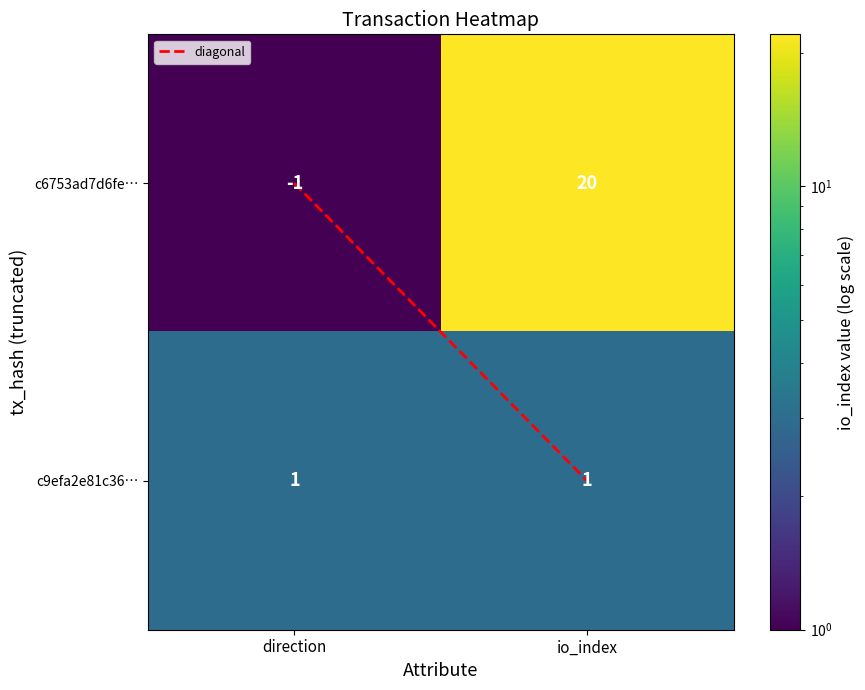

What is the total value across all series at io_index?

21